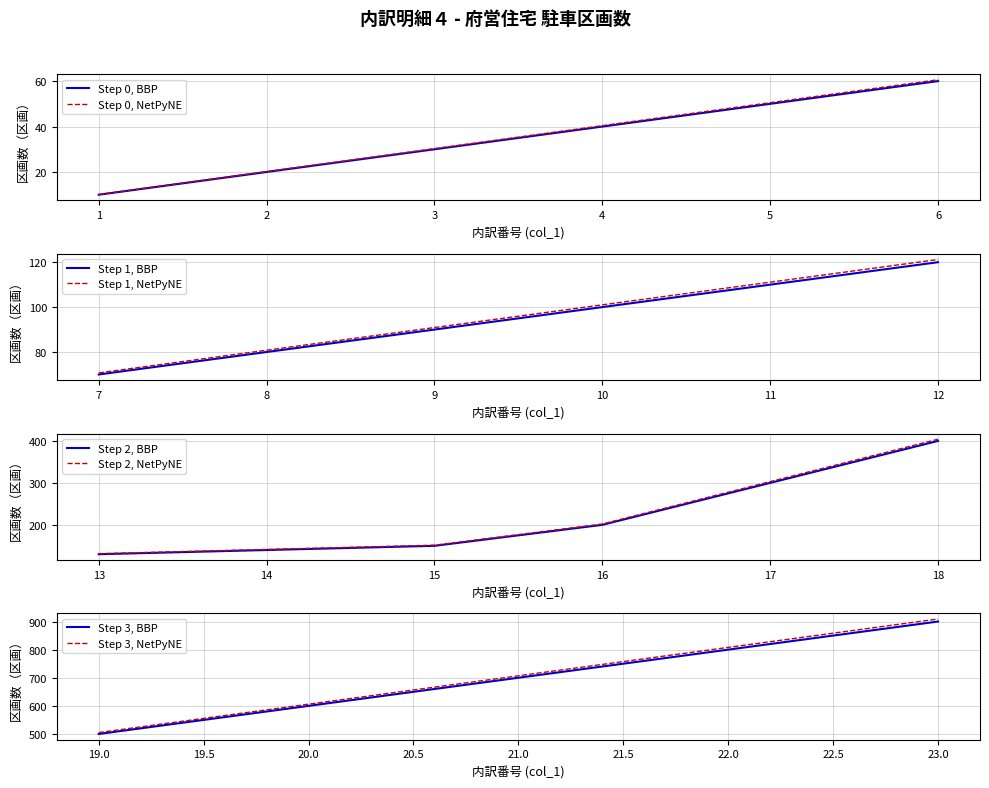

Which category has the highest value across all series?

23